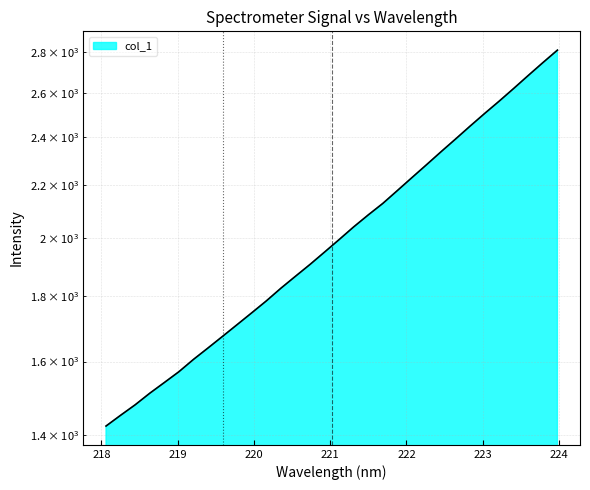

What is the minimum value shown in the chart?

1423.8